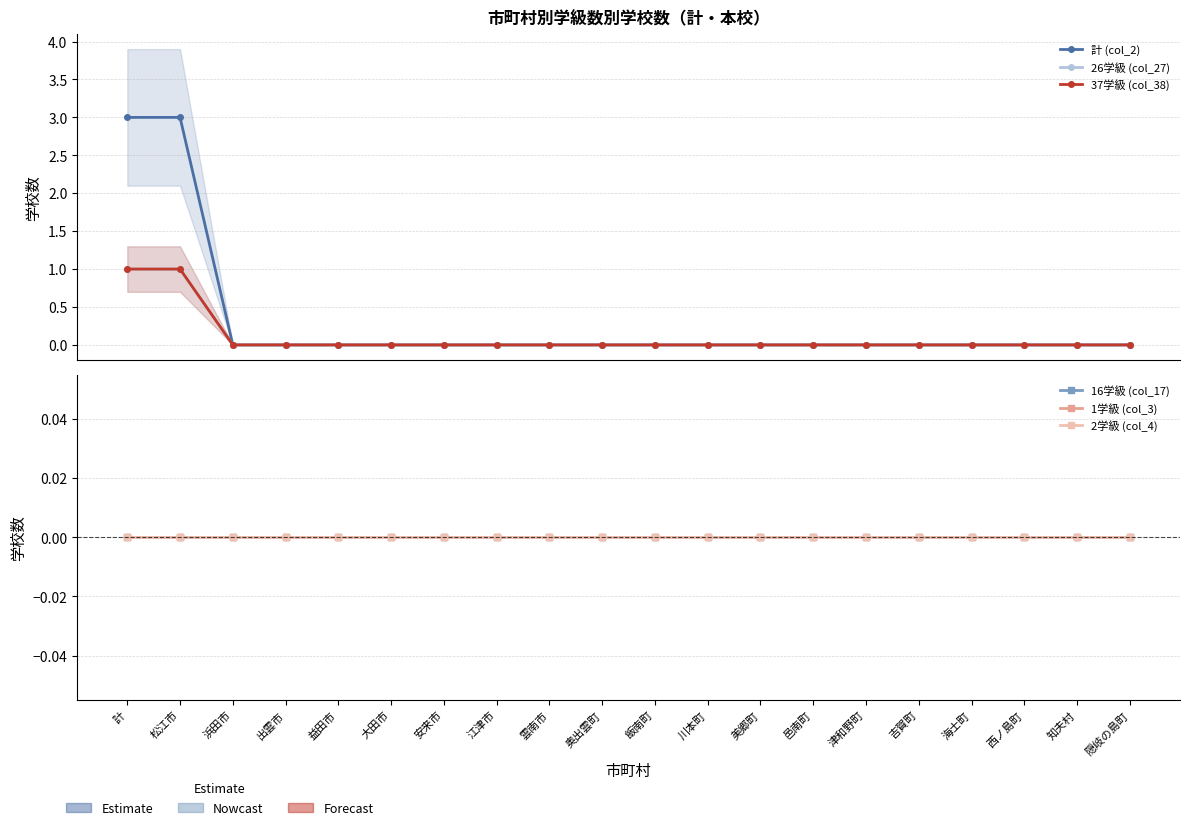

At how many categories does at least one series exceed 2?

2